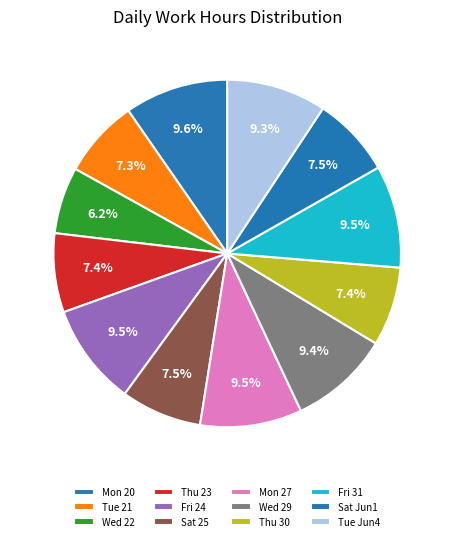

Count the number of slices in the pie.

12